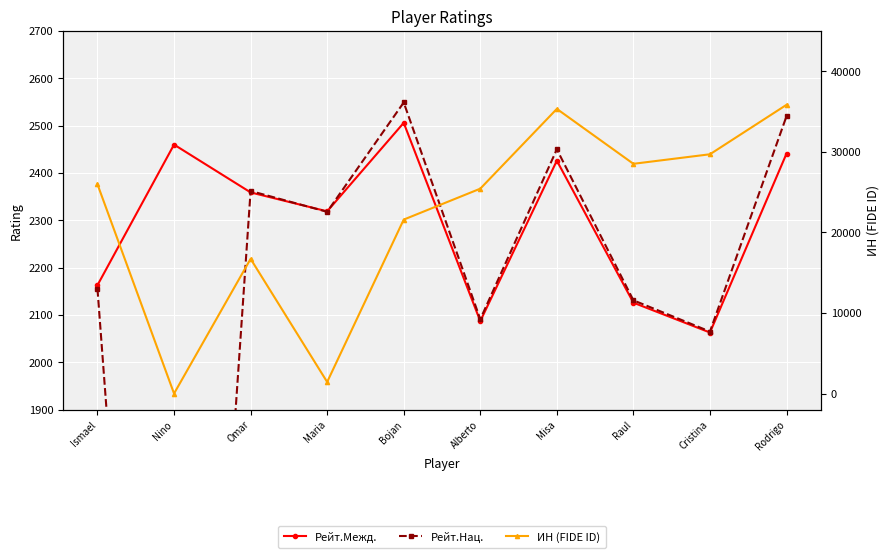

At which category is the sum across all series the highest?

Rodrigo